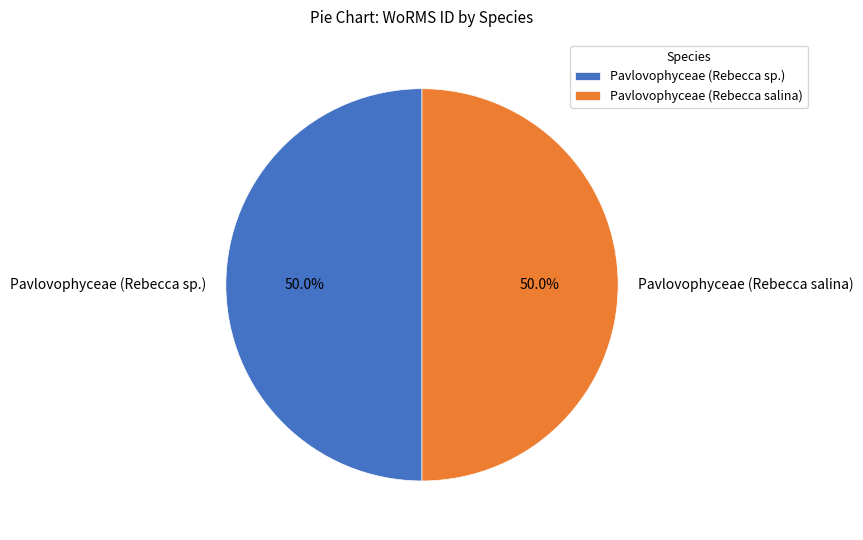

What is the ratio of the value at Pavlovophyceae (Rebecca salina) to the value at Pavlovophyceae (Rebecca sp.)?

1.0